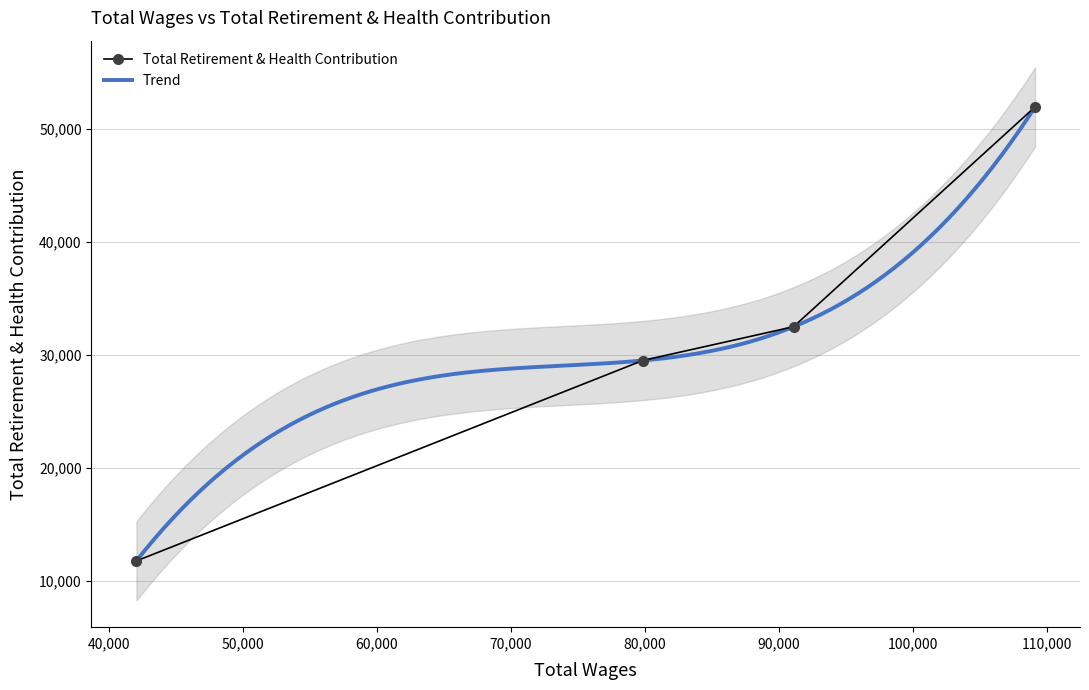

The value at Info Technology Tech is 10696. True or false?

False